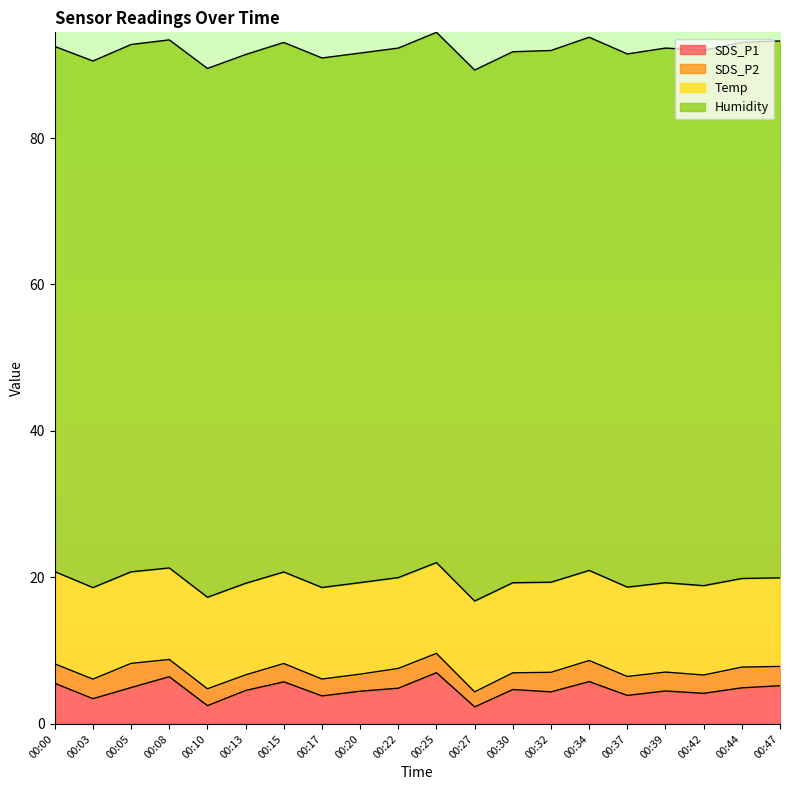

At which label does SDS_P1 reach its peak?

00:25